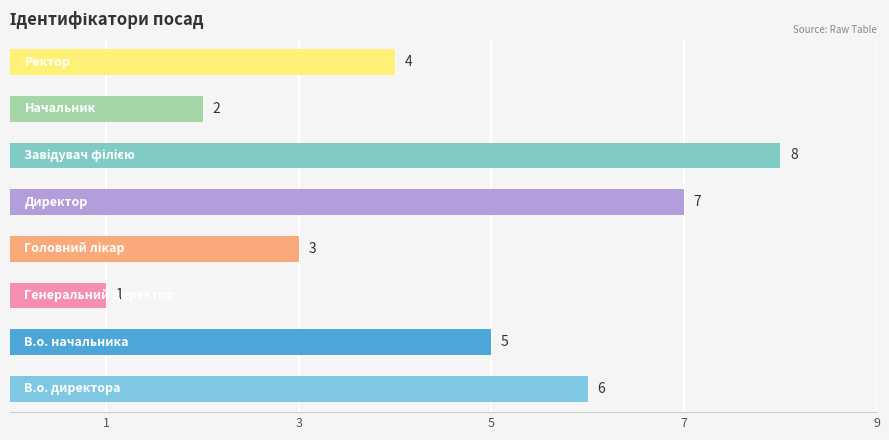

How many values are below 5?

4